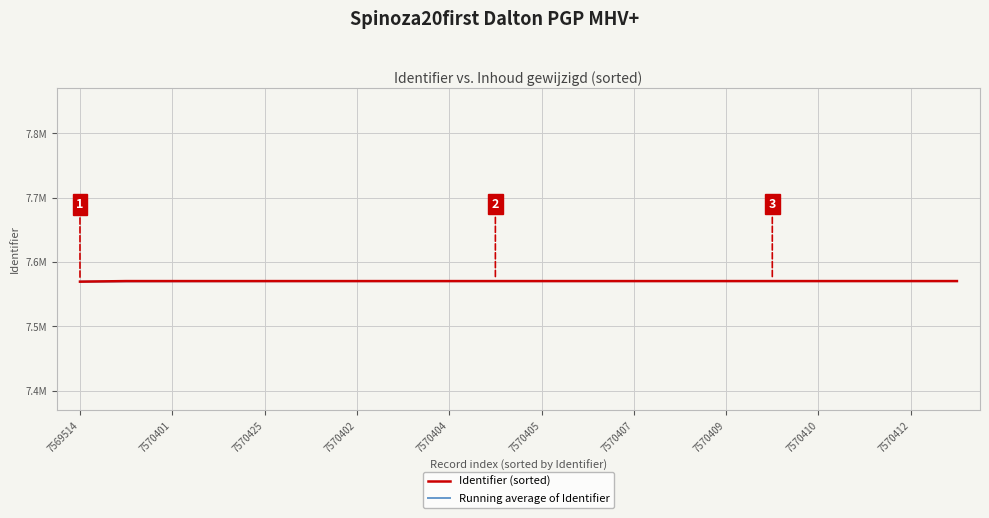

What are all the series names shown in the legend?

Identifier (sorted), Running average of Identifier